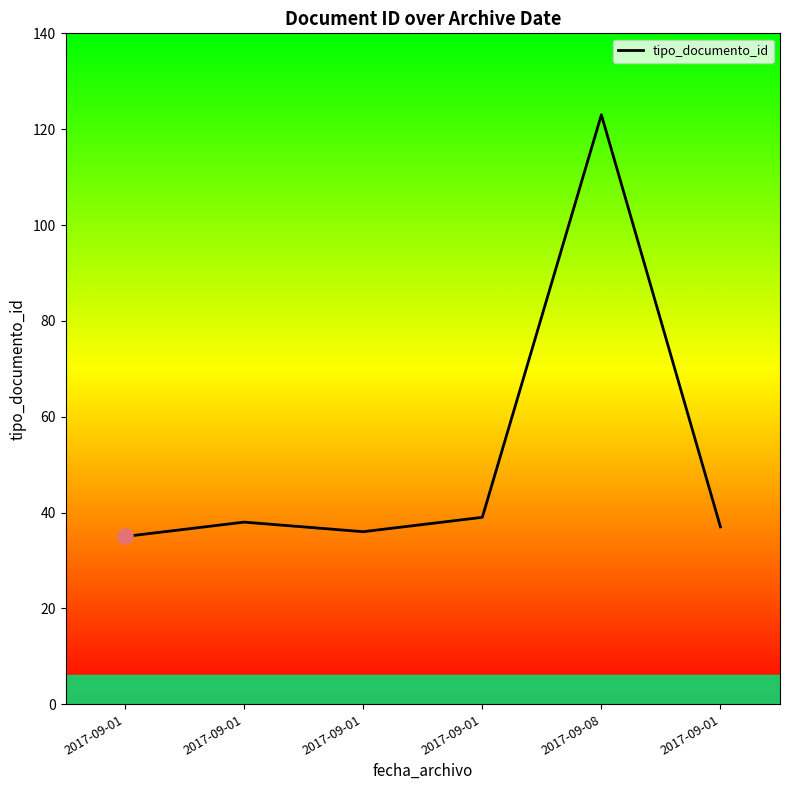

How many series are shown in this chart?

1